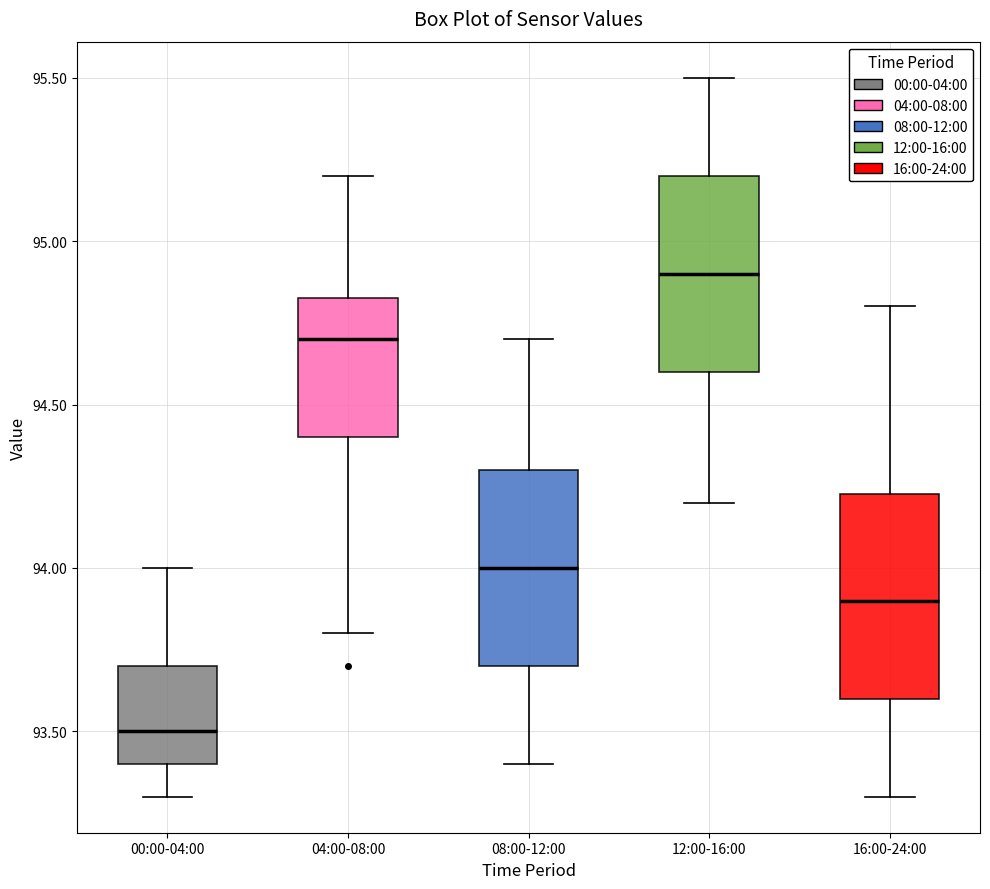

Reading left to right, transcribe this box plot: for each box, give where its median line is, the range the box spans, and where its two whiskers end, as read against the y-axis. The values are not printed on the chart, so give them approximately, as read against the axis.

00:00-04:00: median 93.50, box 93.40 to 93.70, whiskers 93.30 to 94.00
04:00-08:00: median 94.70, box 94.40 to 94.85, whiskers 93.80 to 95.20
08:00-12:00: median 94.00, box 93.70 to 94.30, whiskers 93.40 to 94.70
12:00-16:00: median 94.90, box 94.60 to 95.20, whiskers 94.20 to 95.50
16:00-24:00: median 93.90, box 93.60 to 94.25, whiskers 93.30 to 94.80